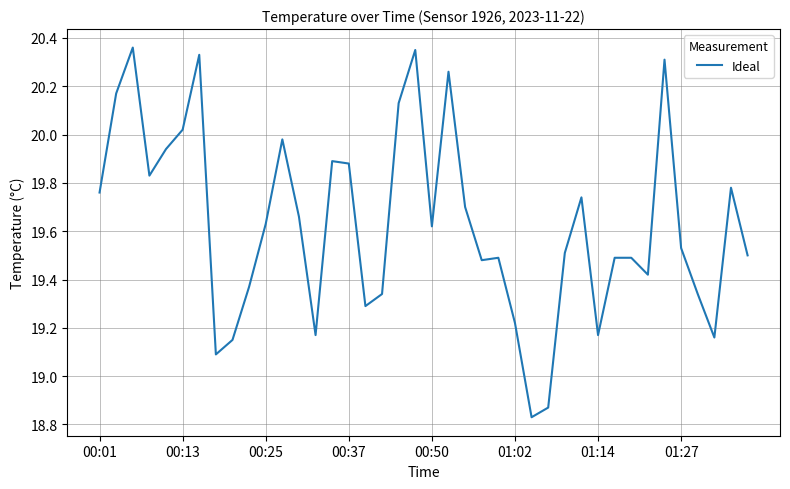

What is the difference between the maximum and minimum values?

1.5